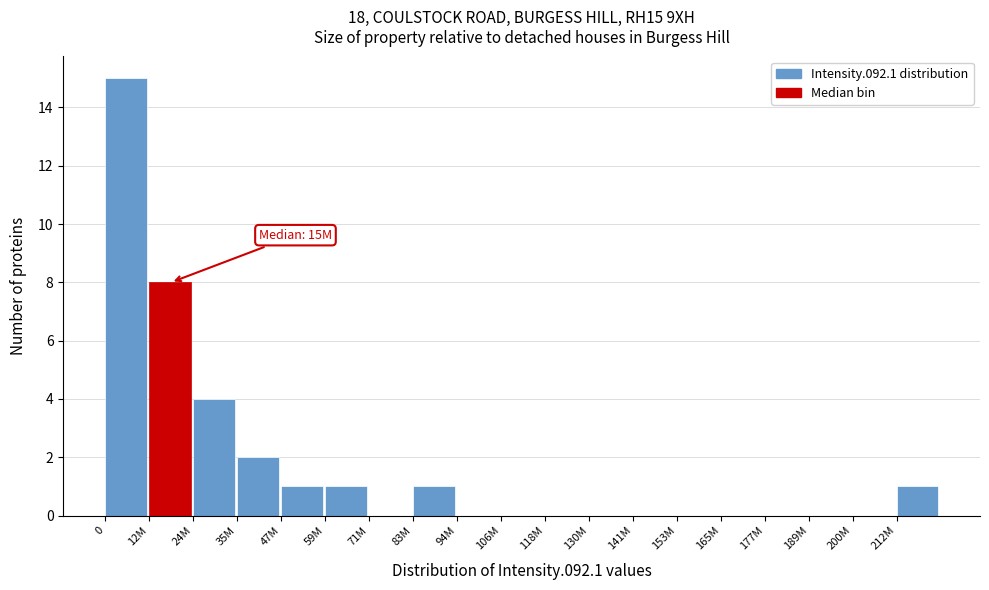

Reading left to right, transcribe all the data shown in this chart.

0=15	12M=8	24M=4	35M=2	47M=1	59M=1	71M=0	83M=1	94M=0	106M=0	118M=0	130M=0	141M=0	153M=0	165M=0	177M=0	189M=0	200M=0	212M=1